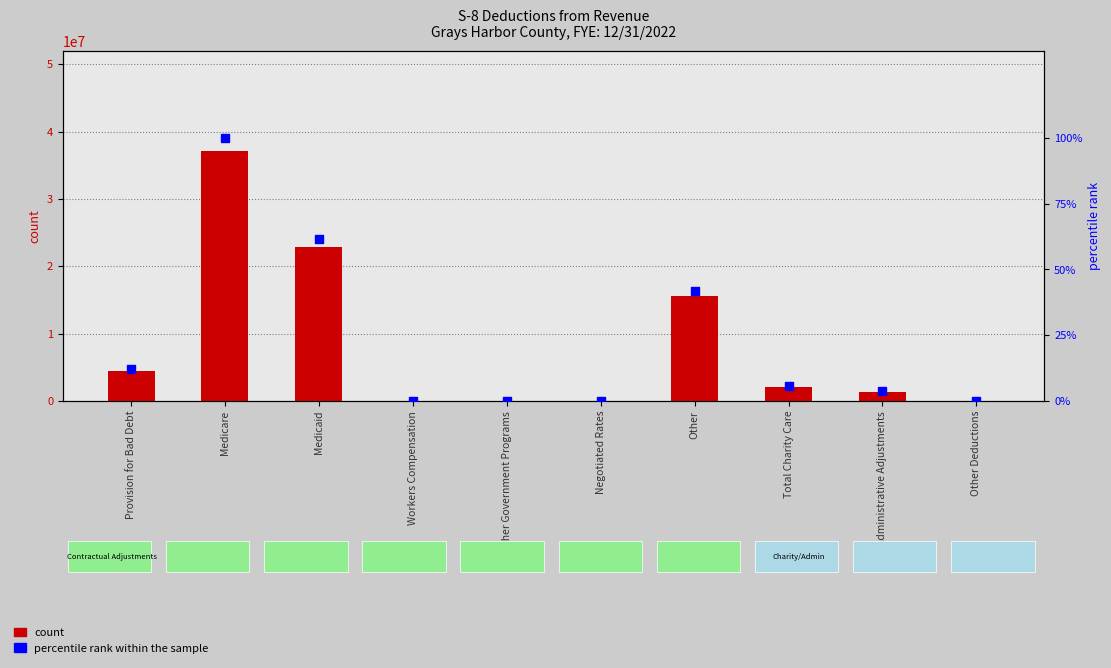

What are all the series names shown in the legend?

count, percentile rank within the sample